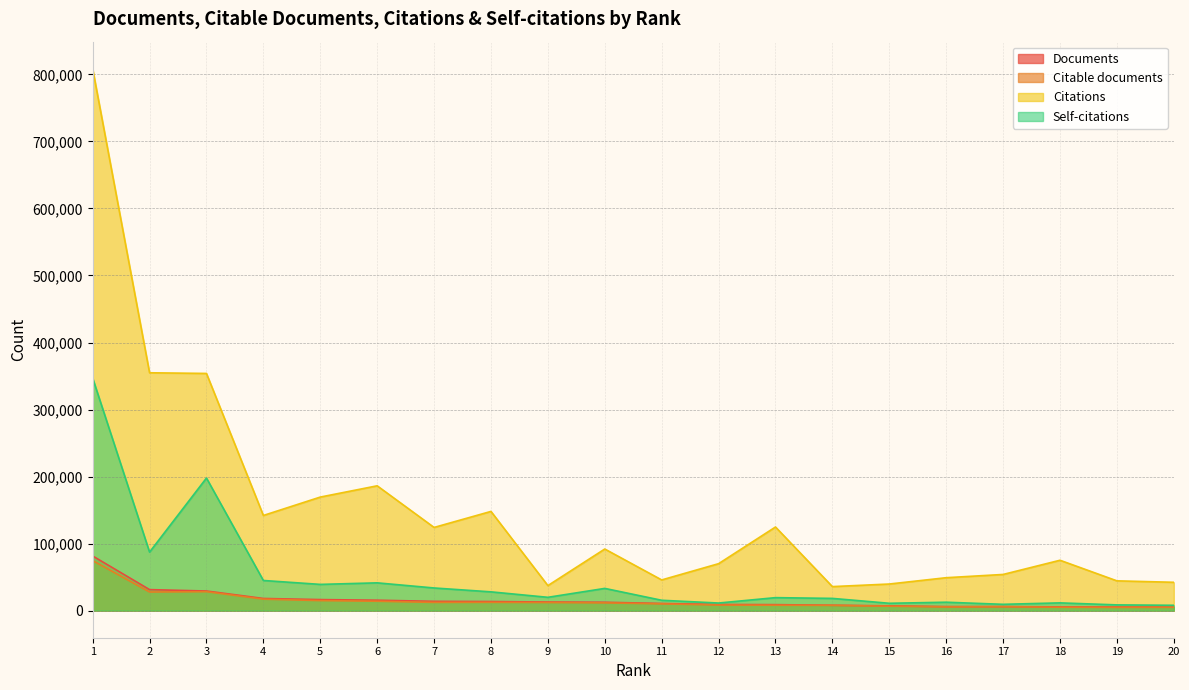

At which category does the chart reach its minimum across all series?

19